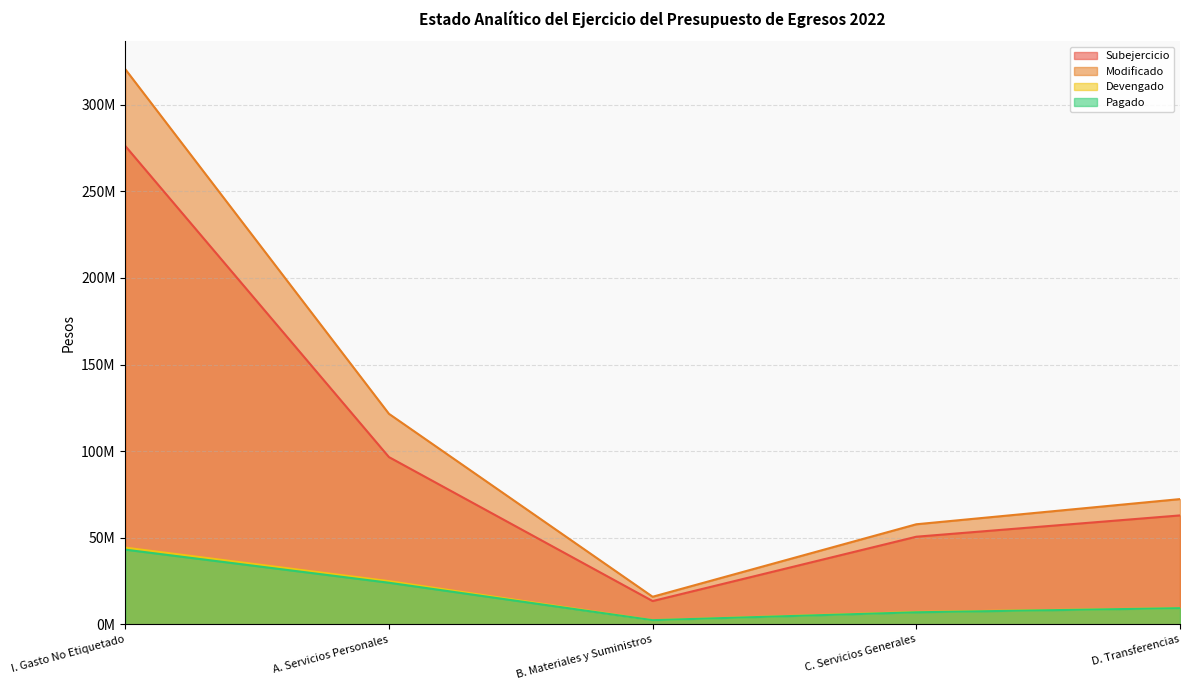

What is the sum of the Devengado values at B. Materiales y Suministros and I. Gasto No Etiquetado?

46791162.0